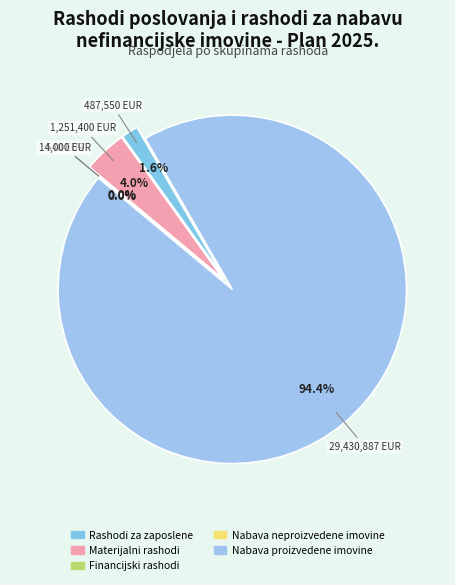

What is the change in value from Financijski rashodi to Rashodi za nabavu neproizvedene dugotrajne imovine?

+13460